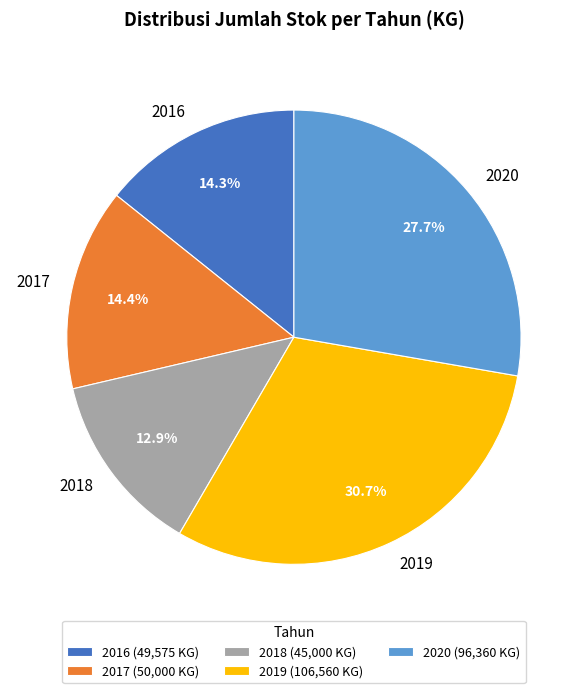

To the nearest percent, what portion does 2019 represent?

31%